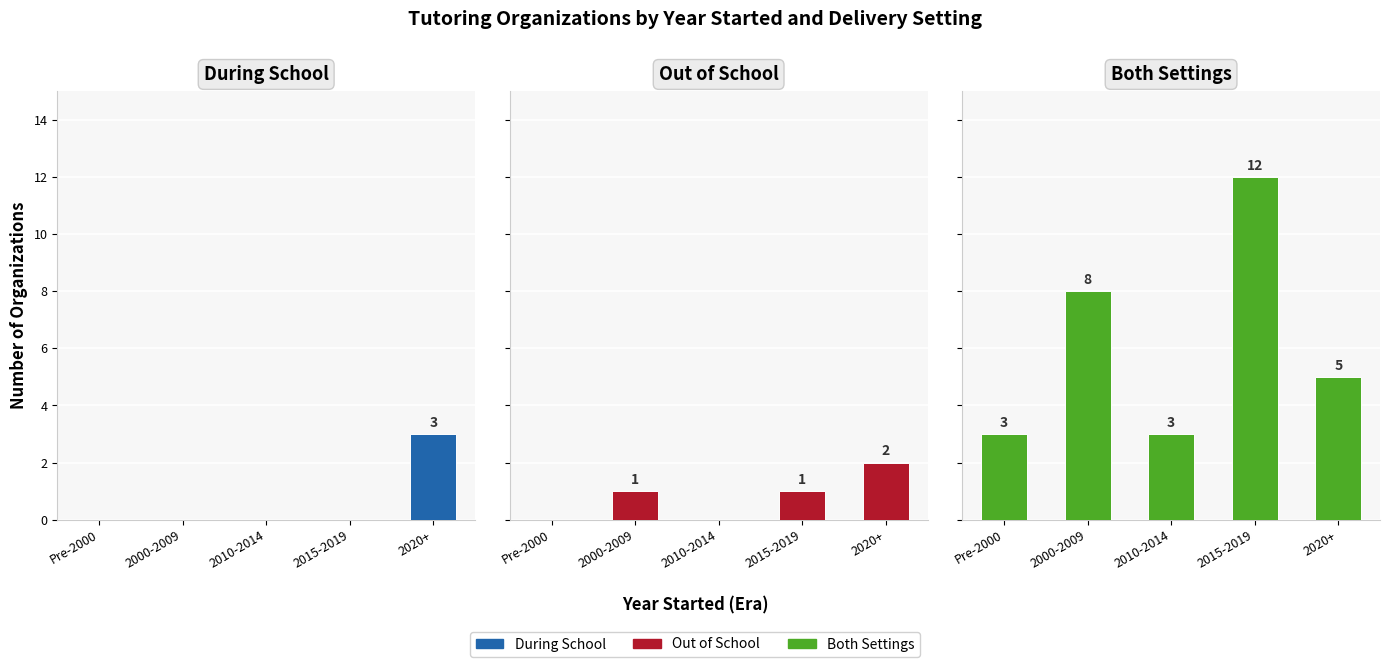

At which label is Out of School closest to 1?

2000-2009